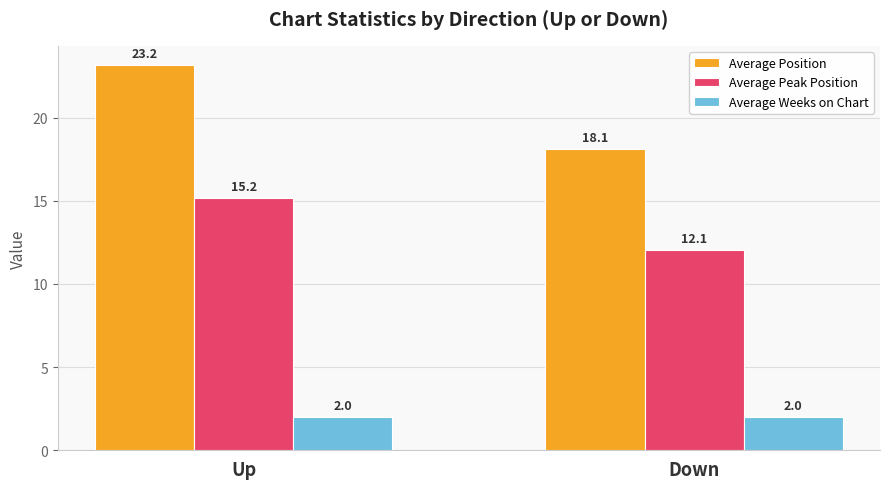

Reading right to left, extract all data points from this chart.

Average Position: Down=18.1	Up=23.2
Average Peak Position: Down=12.1	Up=15.2
Average Weeks on Chart: Down=2.0	Up=2.0